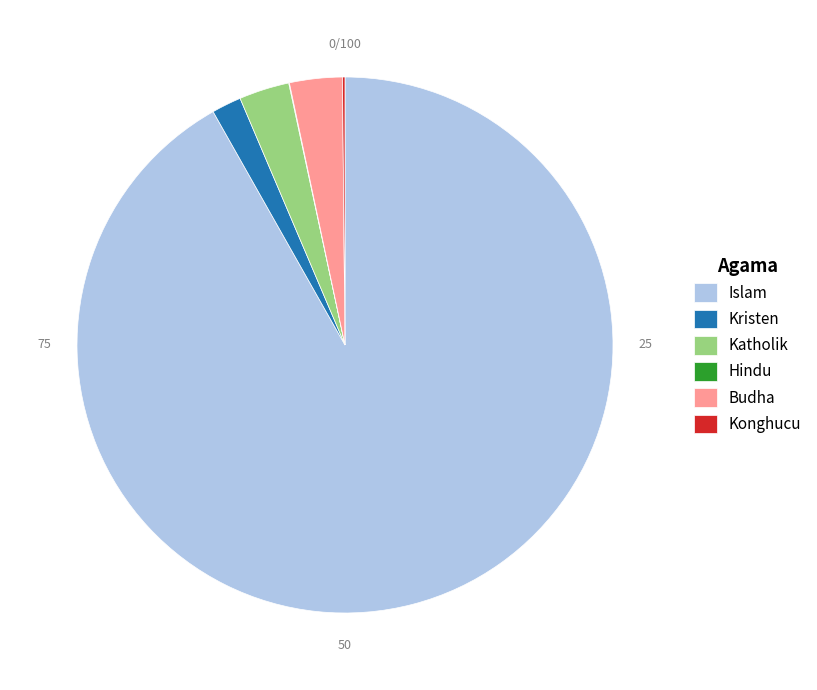

Which slice is the largest?

Islam